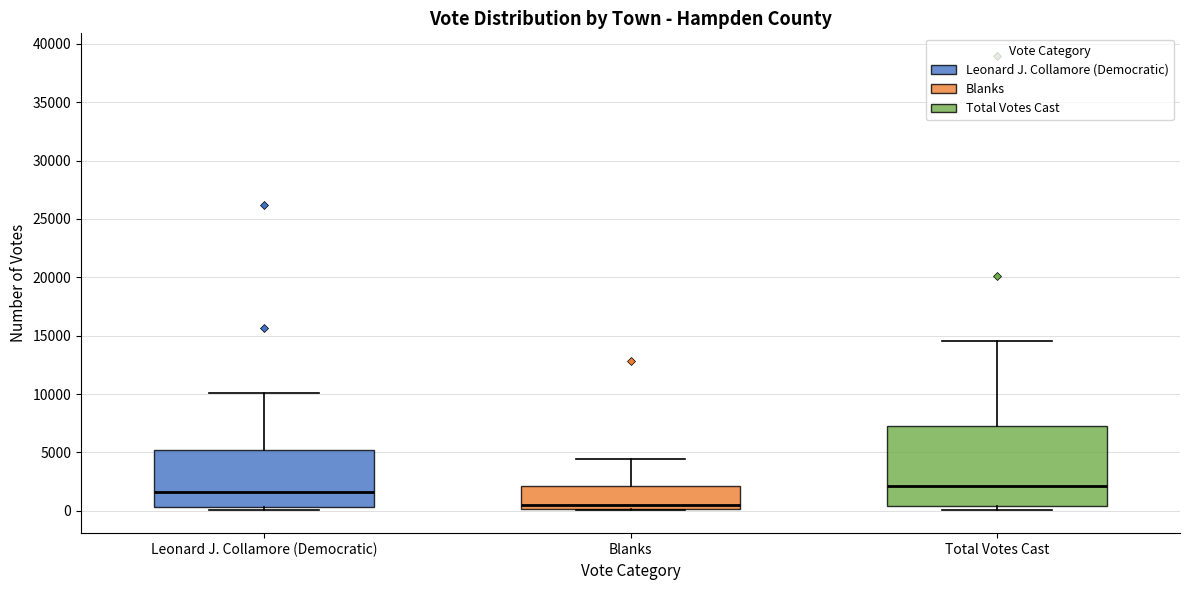

Which box's median line is the lowest?

Blanks